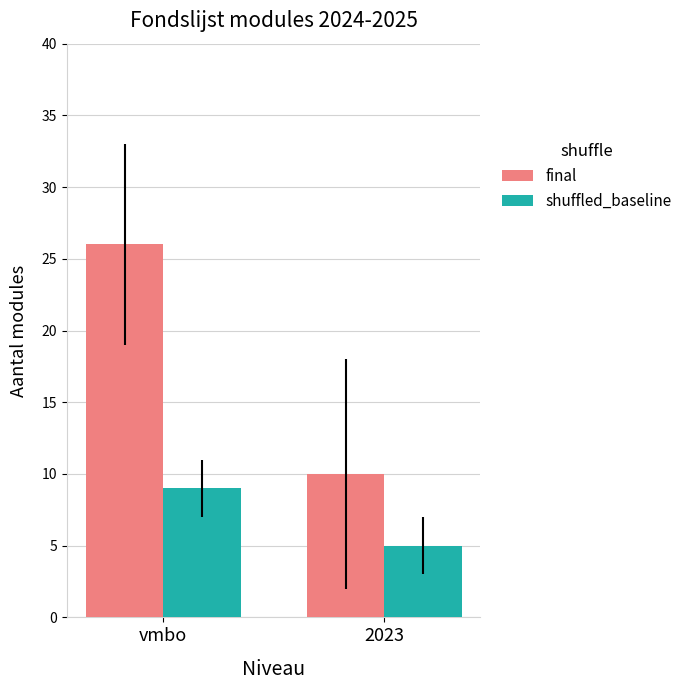

What is the greatest value displayed?

26